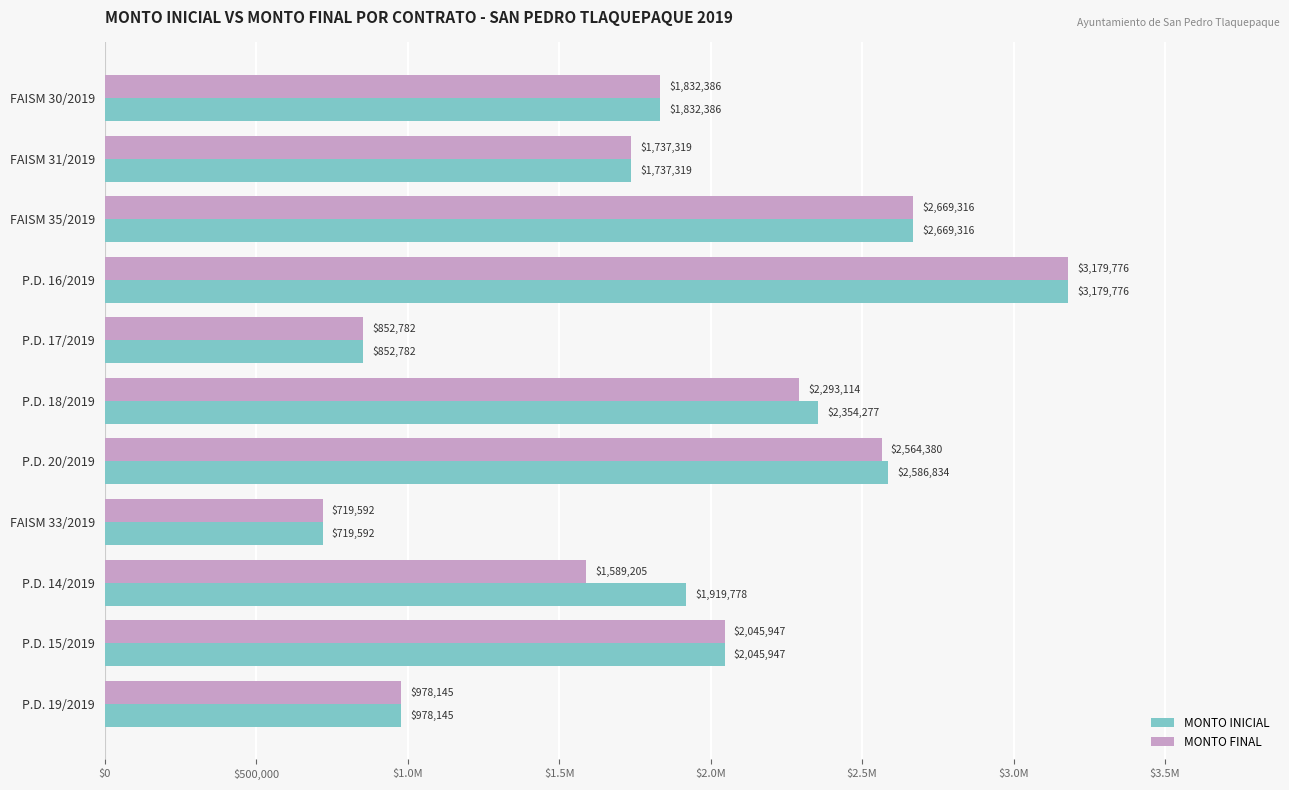

Which series has the largest range (max minus min)?

MONTO INICIAL